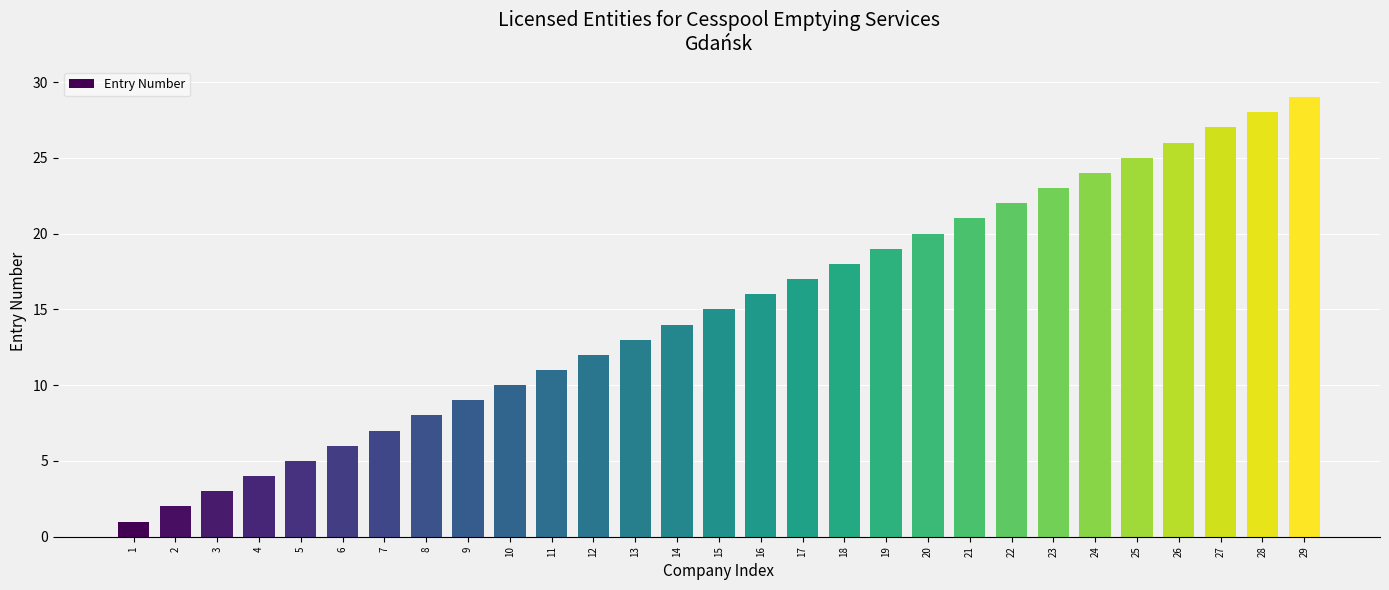

Reading right to left, extract all data points from this chart.

29	28	27	26	25	24	23	22	21	20	19	18	17	16	15	14	13	12	11	10	9	8	7	6	5	4	3	2	1